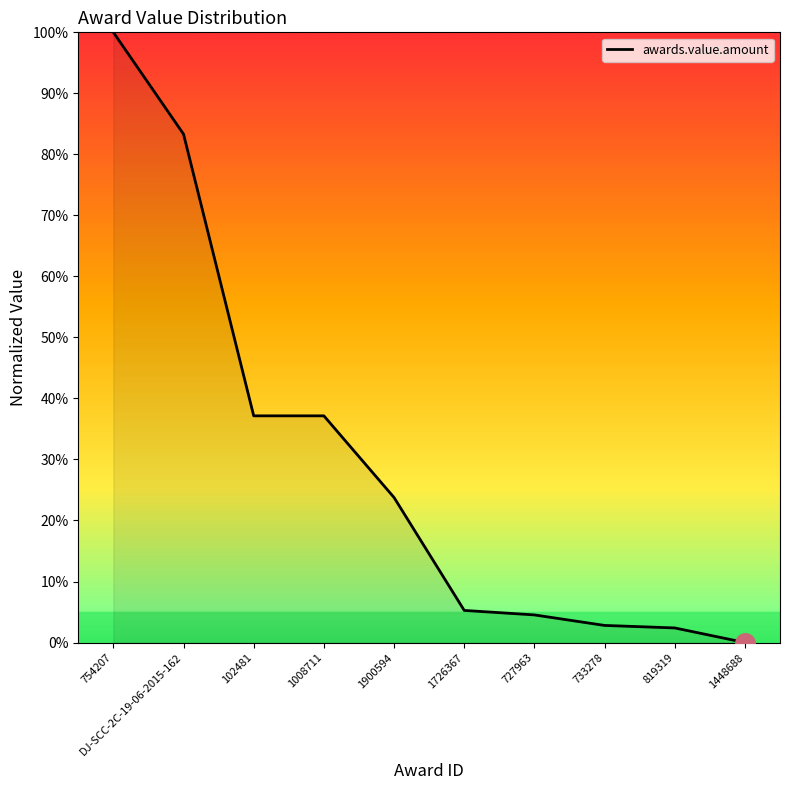

What value does the data have at 733278?

2.8